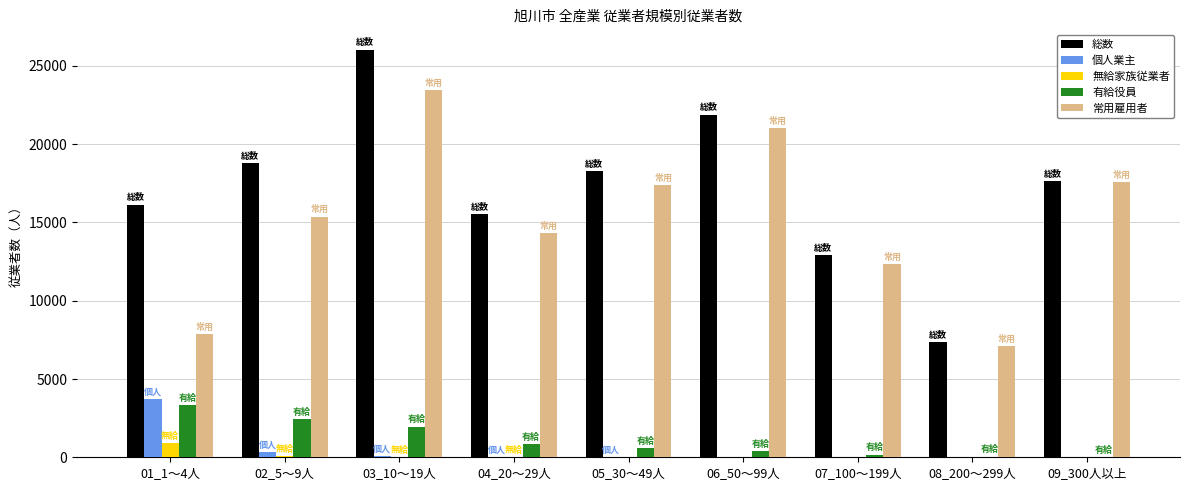

At which category is the sum across all series the highest?

03_10～19人